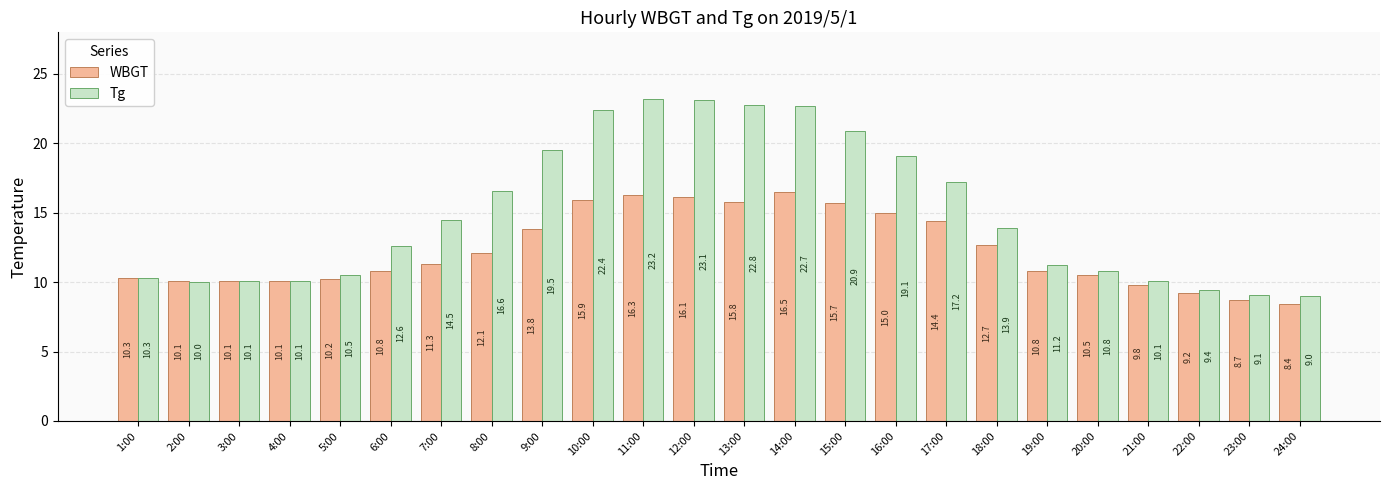

The value of Tg at 12:00 is 15.4. True or false?

False